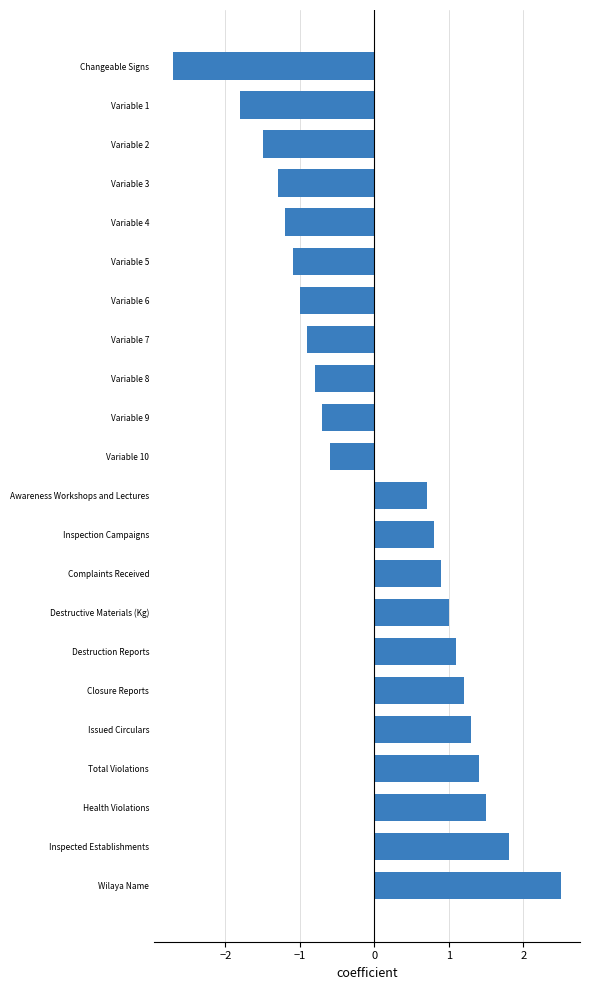

Reading bottom to top, list all the values displayed in this chart.

Wilaya Name=2.5	Inspected Establishments=1.8	Health Violations=1.5	Total Violations=1.4	Issued Circulars=1.3	Closure Reports=1.2	Destruction Reports=1.1	Destructive Materials (Kg)=1.0	Complaints Received=0.9	Inspection Campaigns=0.8	Awareness Workshops and Lectures=0.7	Variable 10=-0.6	Variable 9=-0.7	Variable 8=-0.8	Variable 7=-0.9	Variable 6=-1.0	Variable 5=-1.1	Variable 4=-1.2	Variable 3=-1.3	Variable 2=-1.5	Variable 1=-1.8	Changeable Signs=-2.7